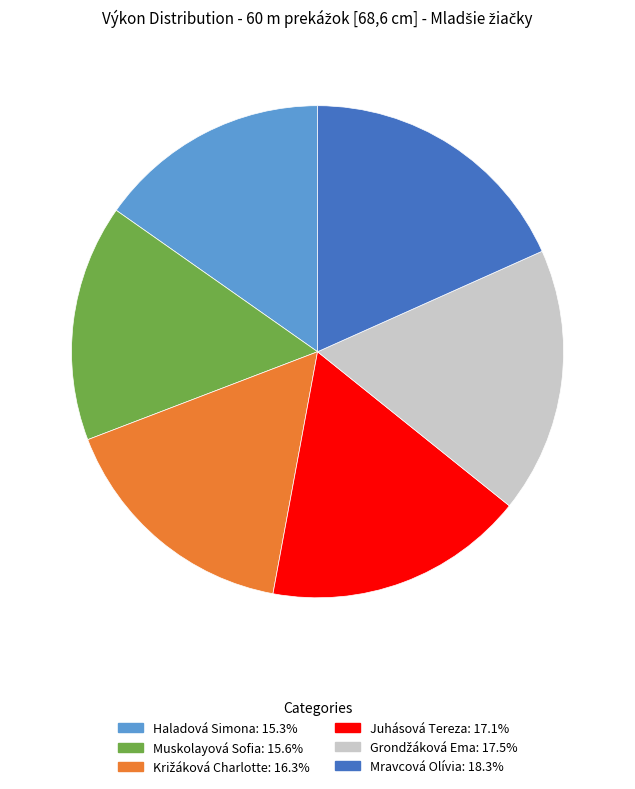

Which has a higher value, Muskolayová Sofia or Mravcová Olívia?

Mravcová Olívia